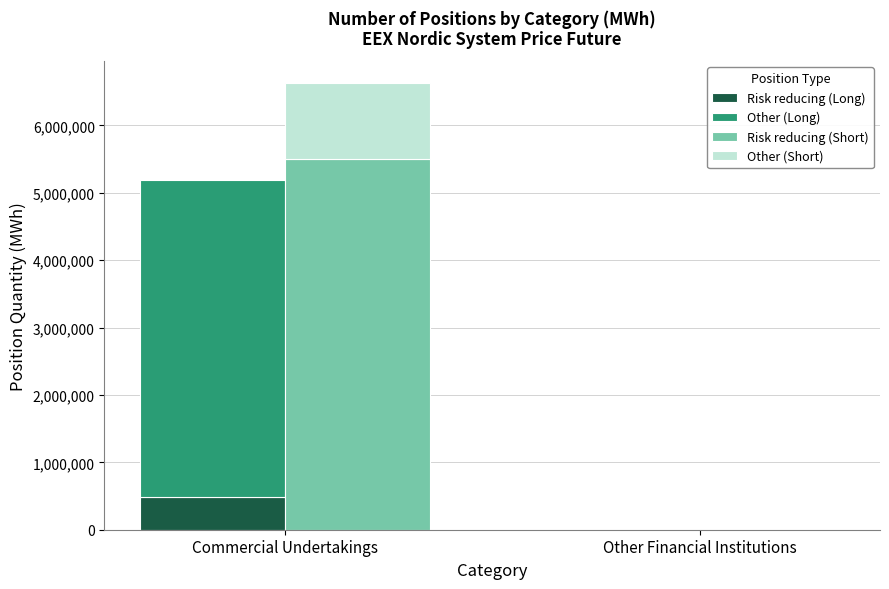

What is the sum of all Other (Short) values?

1120519